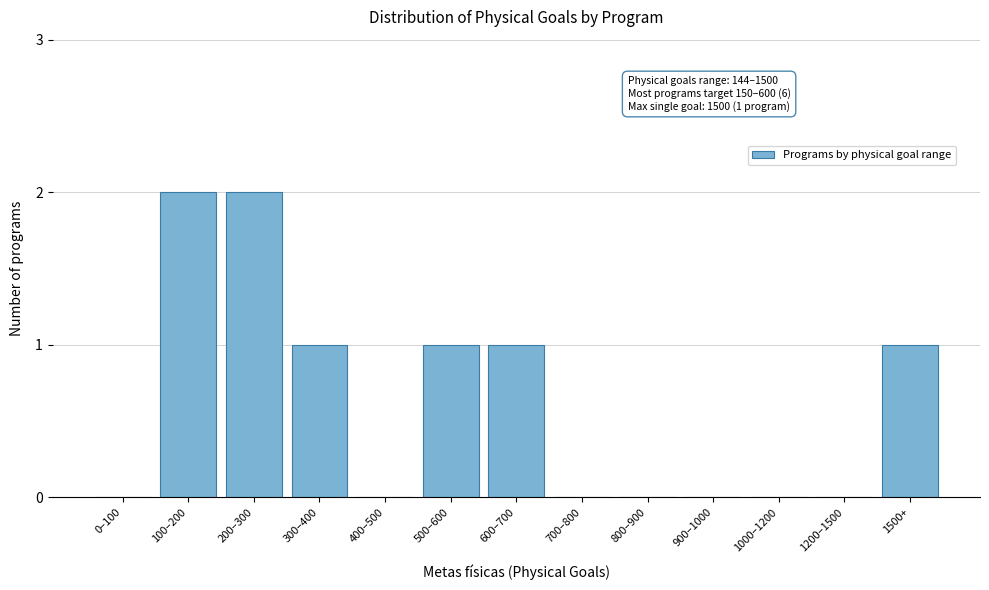

Reading left to right, what are all the values shown in this chart?

0–100=0	100–200=2	200–300=2	300–400=1	400–500=0	500–600=1	600–700=1	700–800=0	800–900=0	900–1000=0	1000–1200=0	1200–1500=0	1500+=1